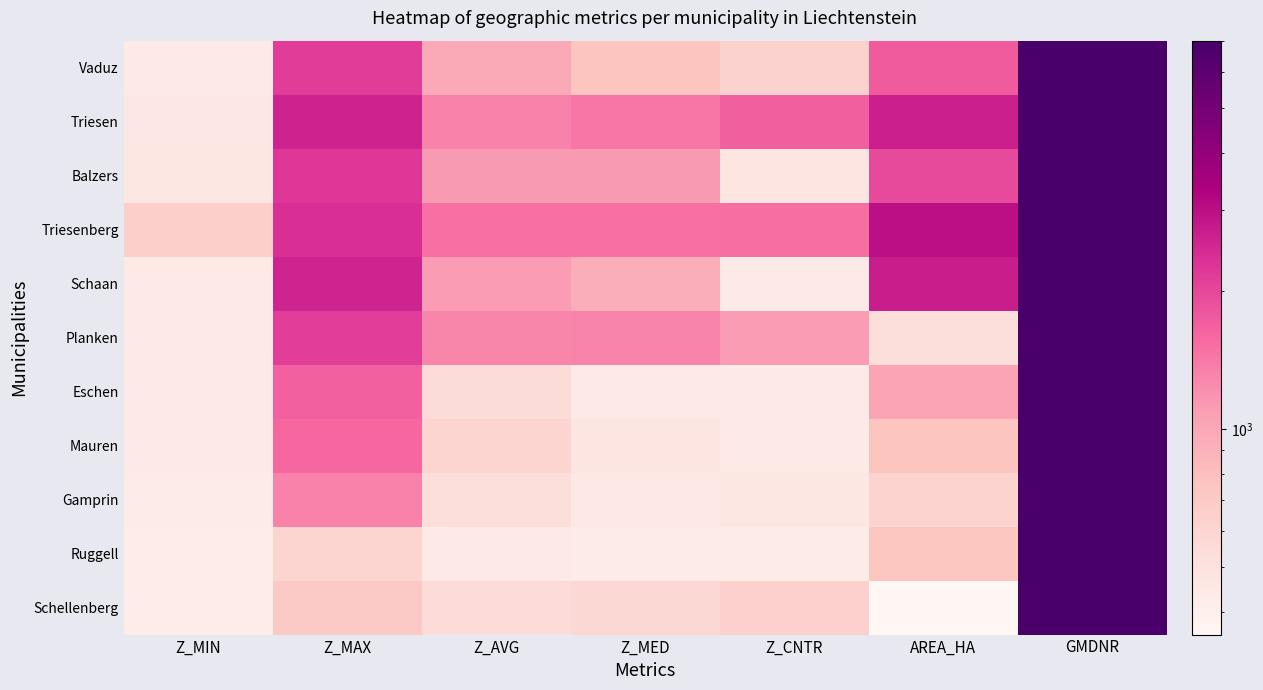

List the series in order of their peak value, lowest first.

Vaduz, Triesen, Balzers, Triesenberg, Schaan, Planken, Eschen, Mauren, Gamprin, Ruggell, Schellenberg